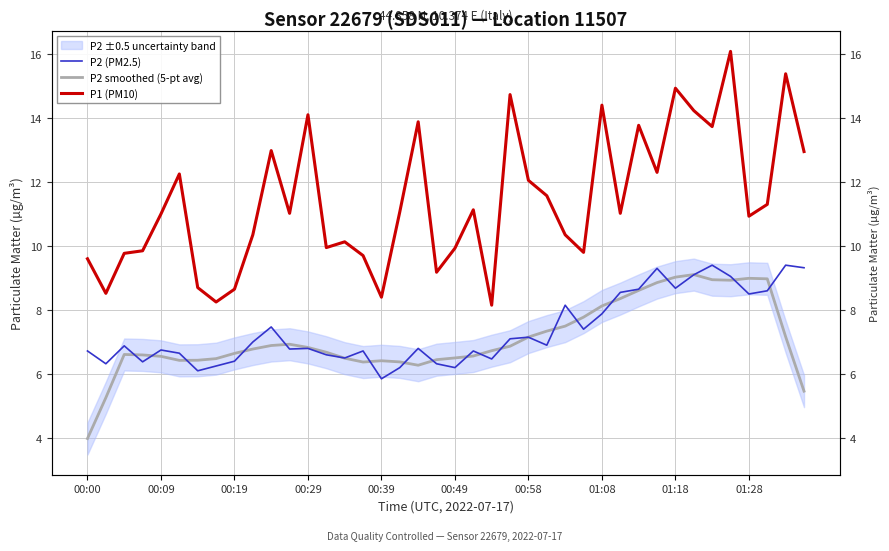

Is this an area chart (filled region under the line)?

No